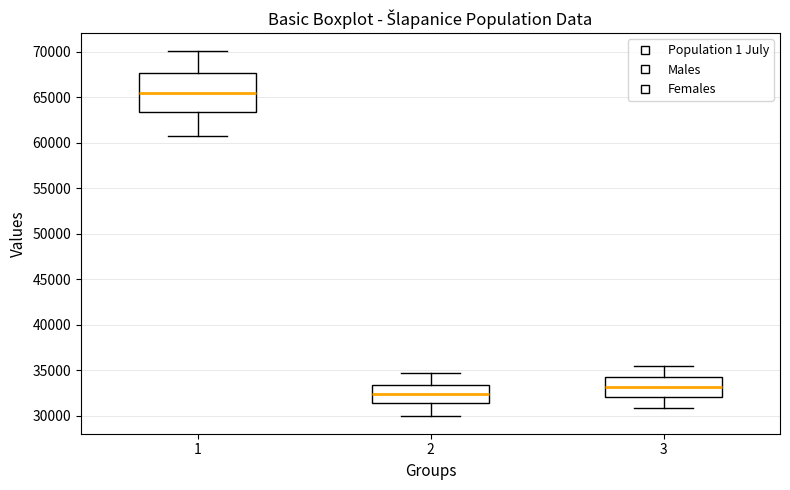

Reading left to right, transcribe this box plot: for each box, give where its median line is, the range the box spans, and where its two whiskers end, as read against the y-axis. The values are not printed on the chart, so give them approximately, as read against the axis.

1: median 65500, box 63500 to 67500, whiskers 61000 to 70000
2: median 32500, box 31500 to 33500, whiskers 30000 to 34500
3: median 33000, box 32000 to 34500, whiskers 31000 to 35500